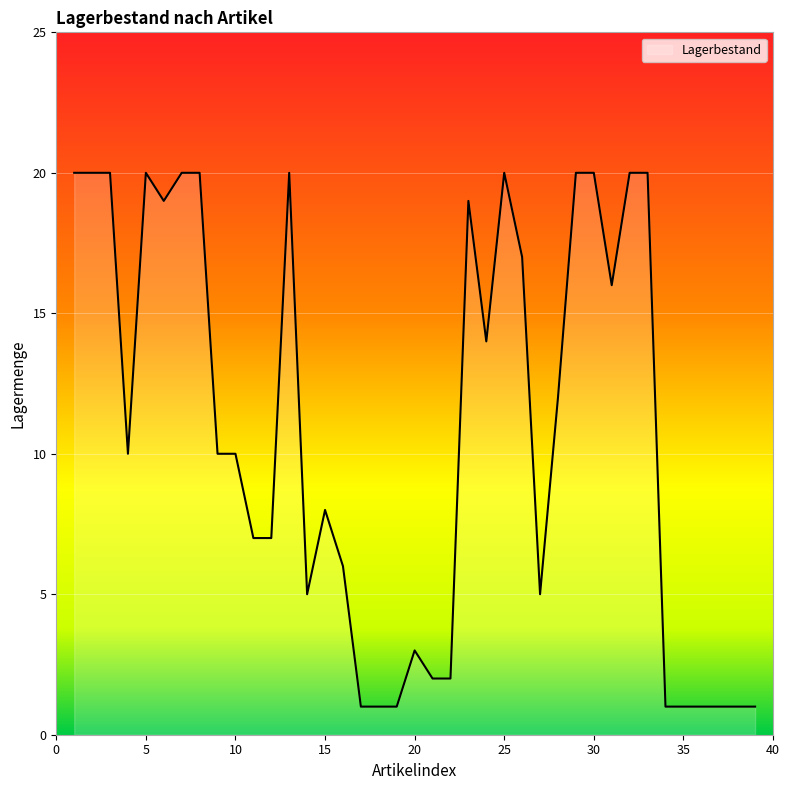

How many lines are shown in the chart?

1